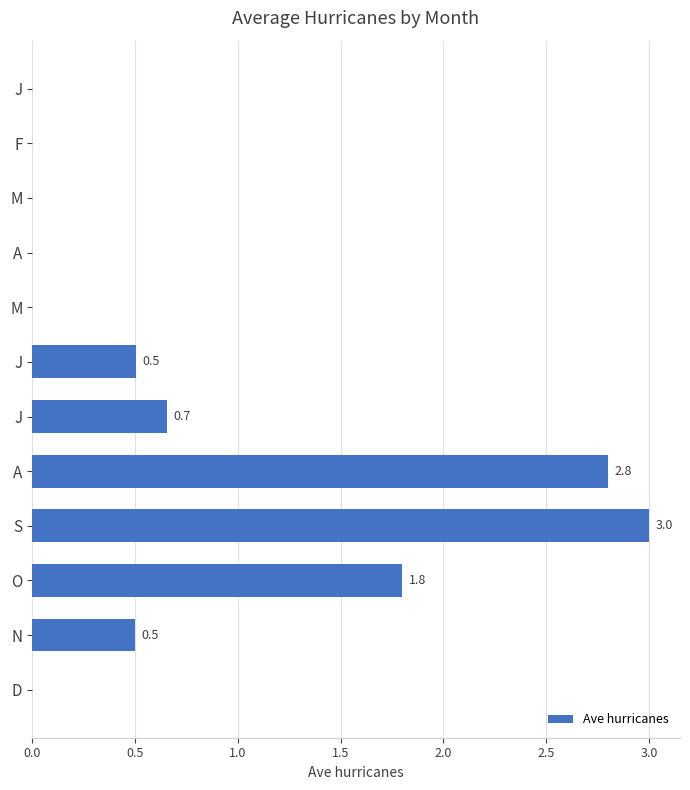

How many distinct data groups are displayed?

1